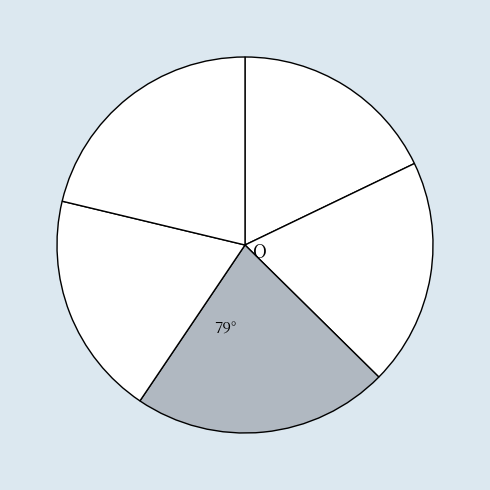

How many segments does this pie chart have?

5